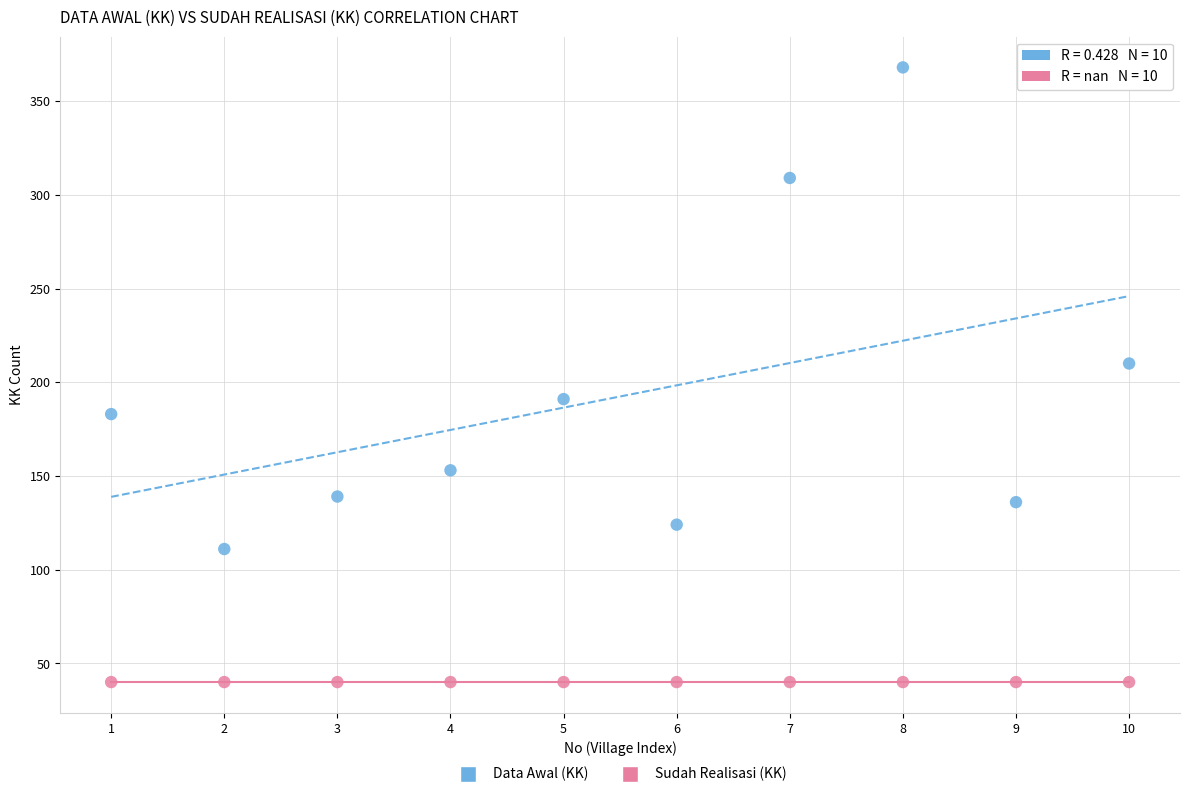

What are all the series names shown in the legend?

Data Awal (KK), Sudah Realisasi (KK)